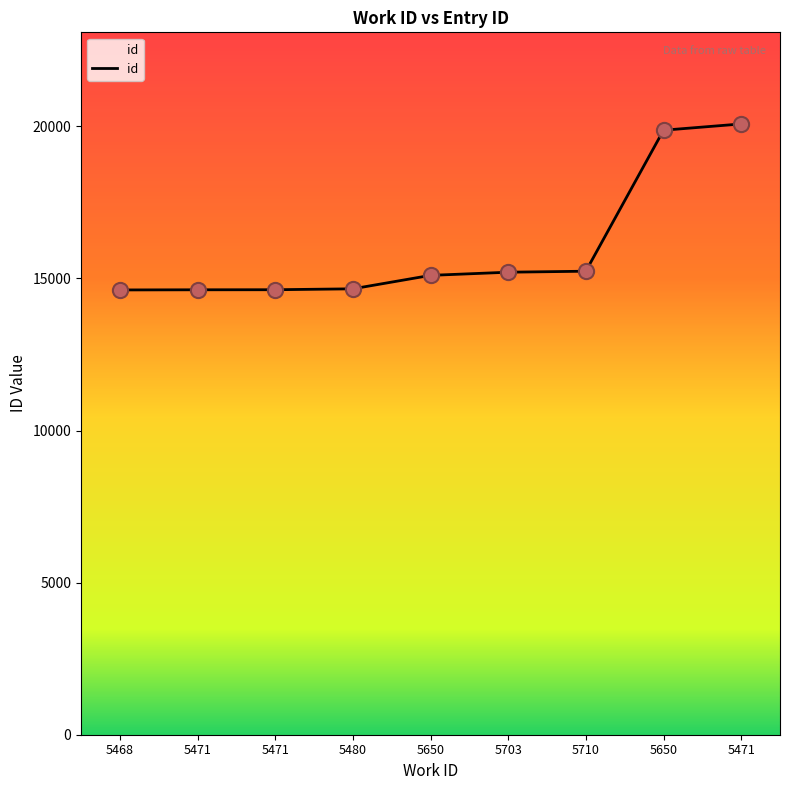

Approximately how many times larger is the value at 5703 compared to 5710?

1.0